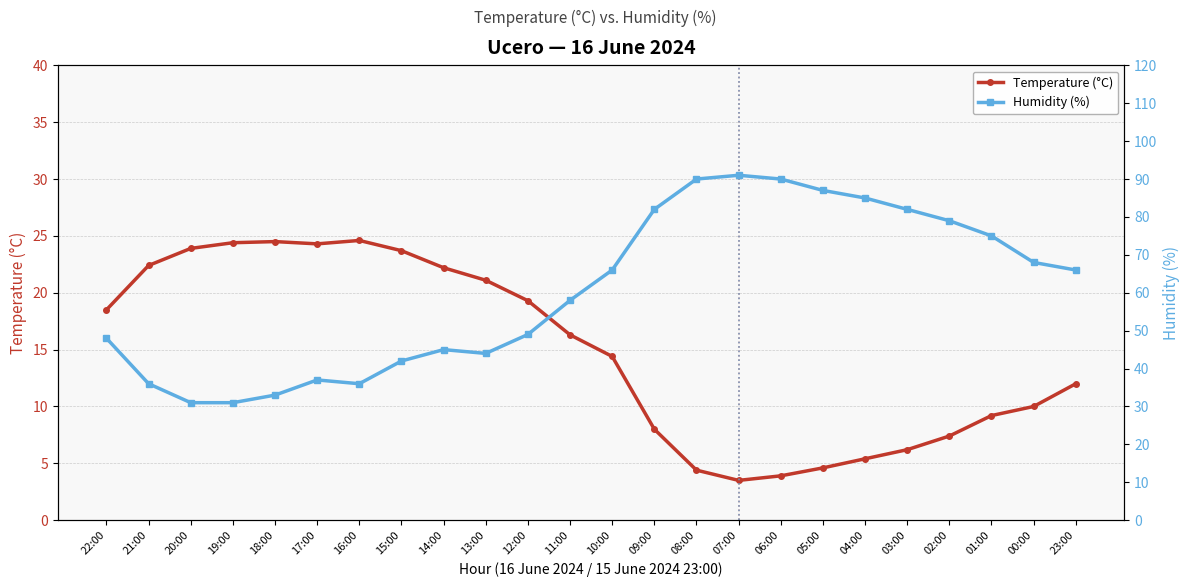

List the series in order of their peak value, lowest first.

Temperature (°C), Humidity (%)